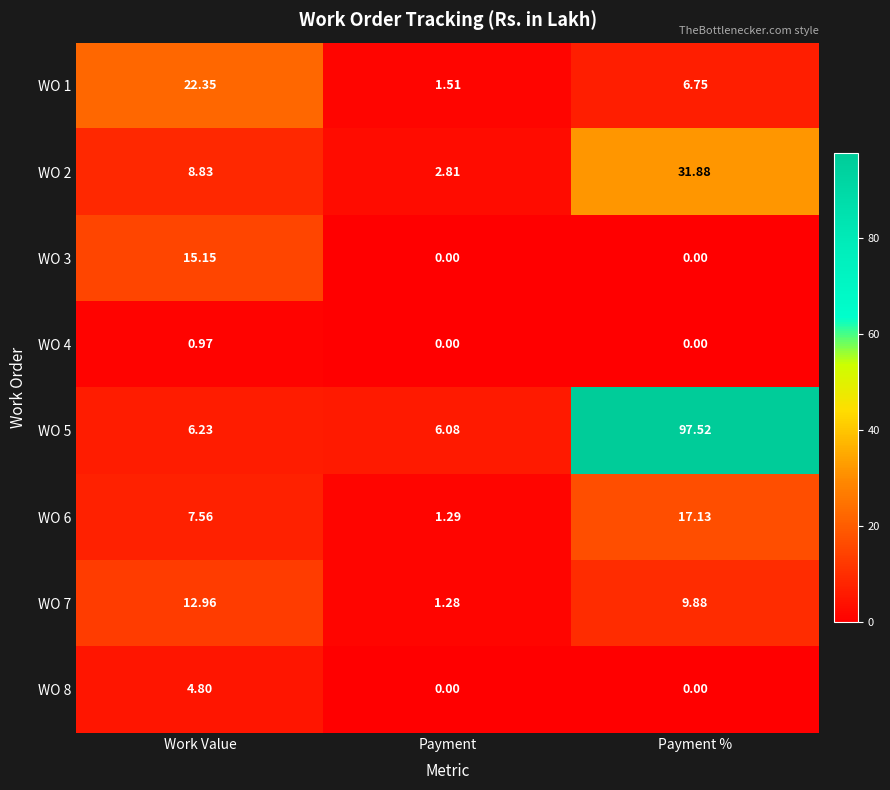

Which label corresponds to the largest value in the chart?

Payment %